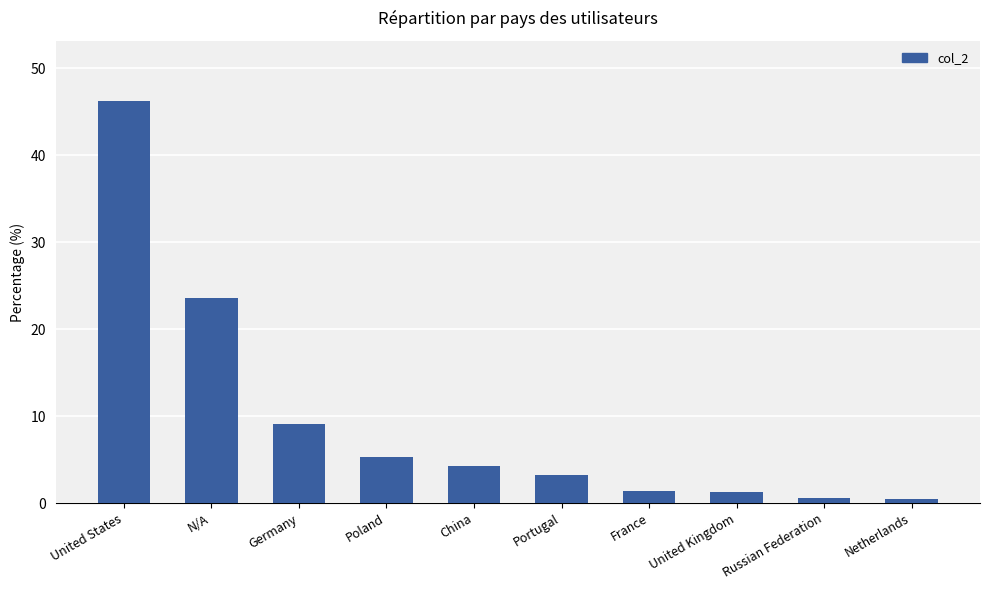

What is the change in value from Poland to China?

-1.1